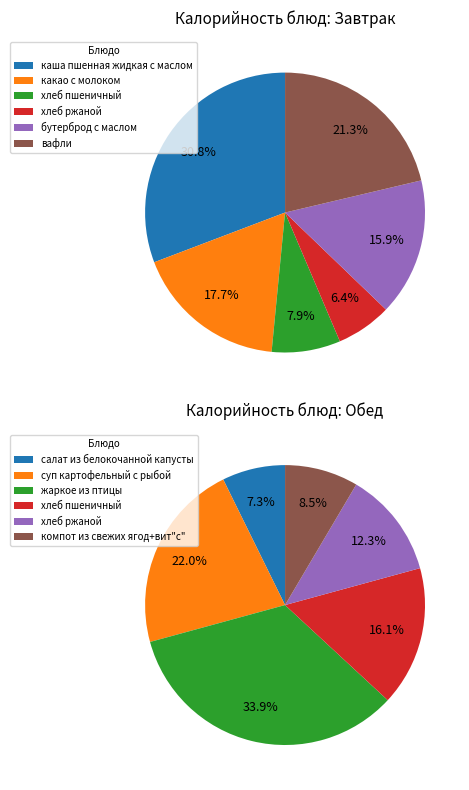

Is it true that 5 is 21% of the pie?

True